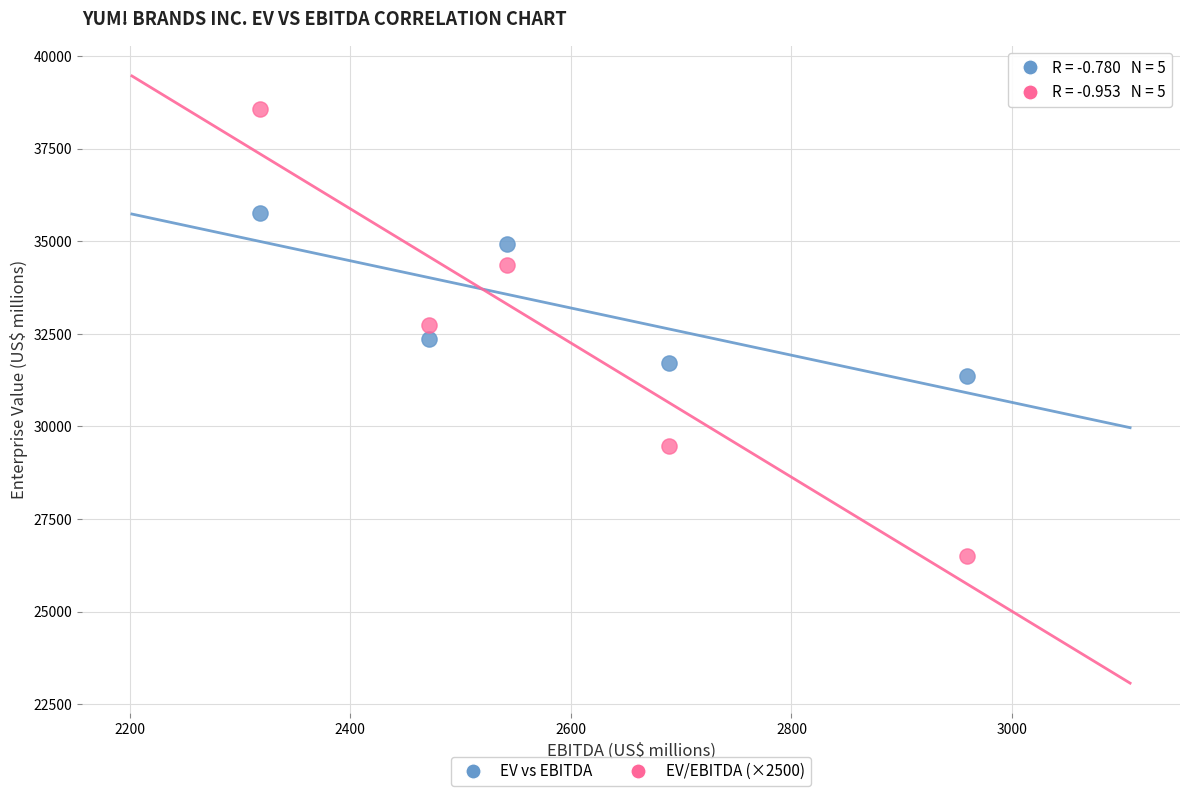

What is the X range (max minus min) for the scatter plot?

641.0